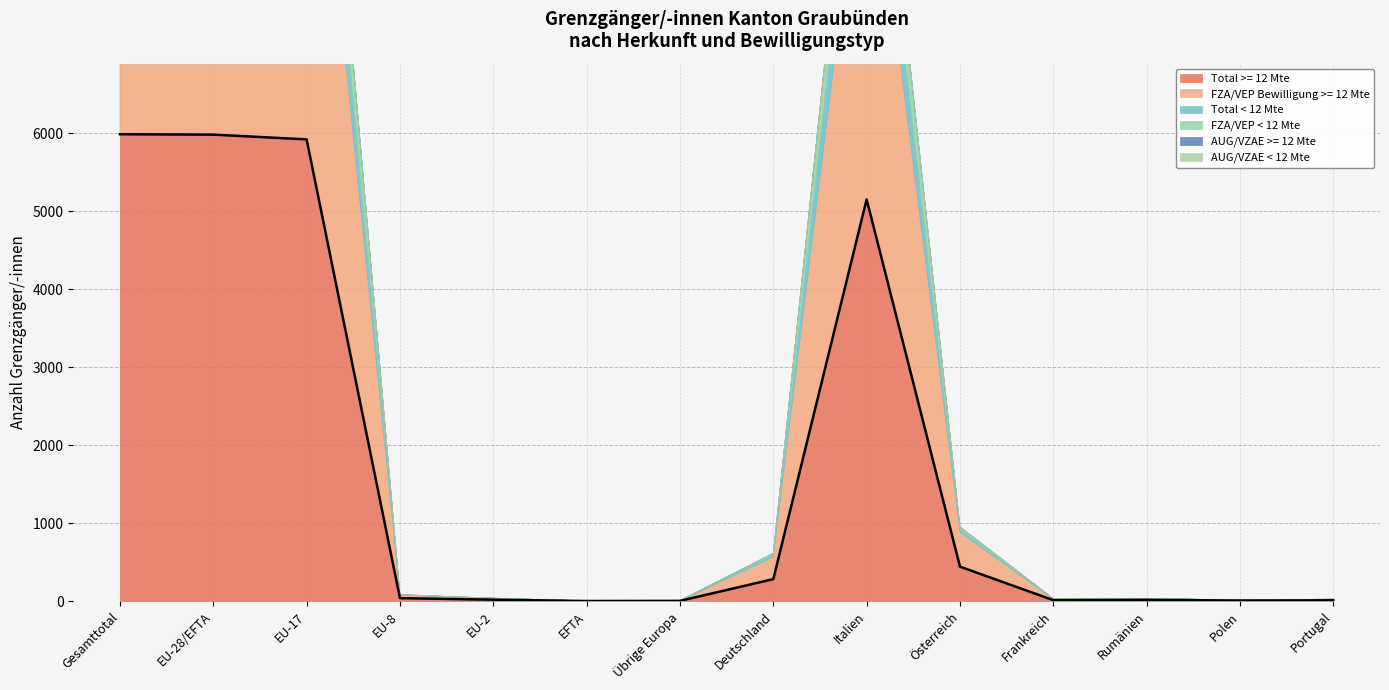

Which series has the largest total across all categories?

Total >= 12 Mte